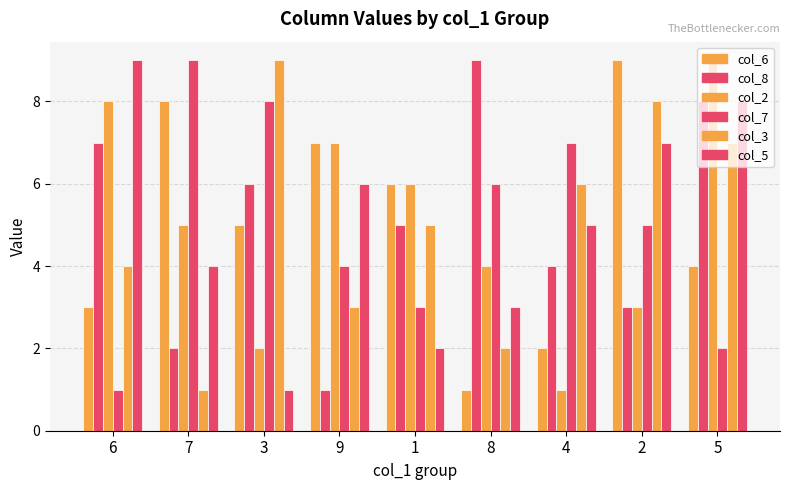

What is the difference between the col_8 values at 9 and 7?

1